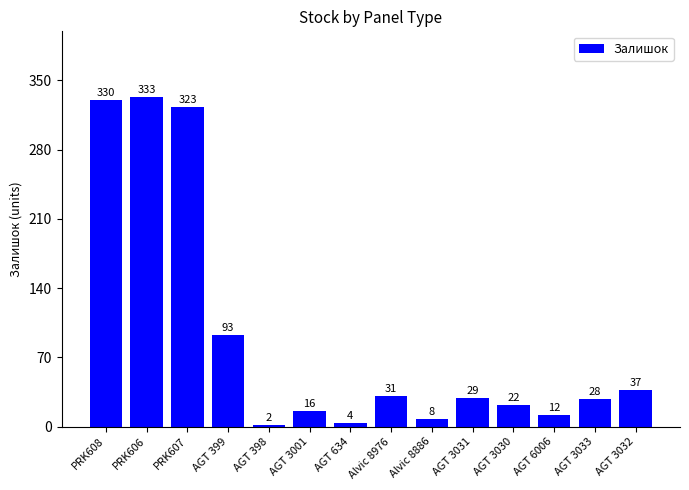

At which label is the value closest to 167?

AGT 399